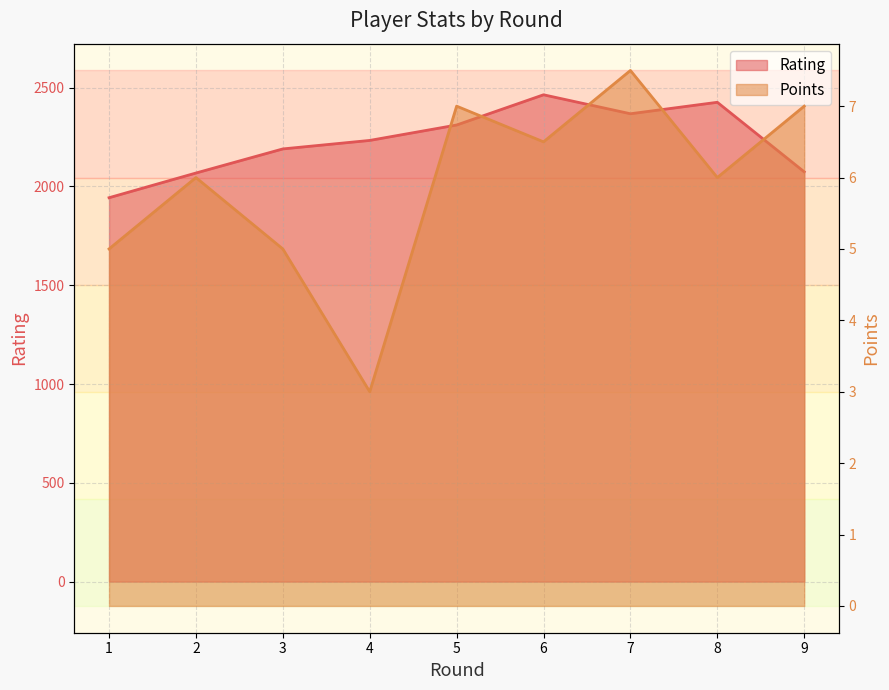

Reading left to right, list all the values displayed in this chart.

Rating: 1=1943.0	2=2068.0	3=2190.0	4=2233.0	5=2311.0	6=2464.0	7=2368.0	8=2426.0	9=2074.0
Points: 1=5.0	2=6.0	3=5.0	4=3.0	5=7.0	6=6.5	7=7.5	8=6.0	9=7.0